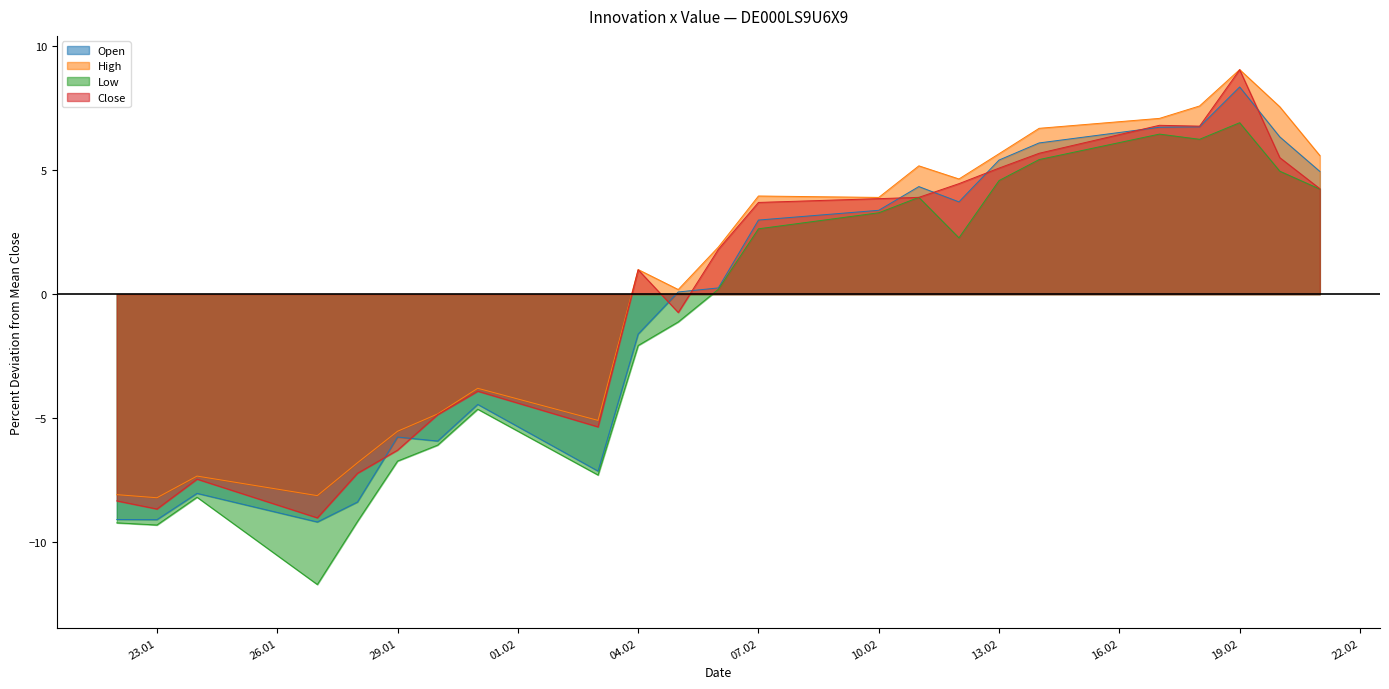

Which label corresponds to the largest value in the chart?

19.02